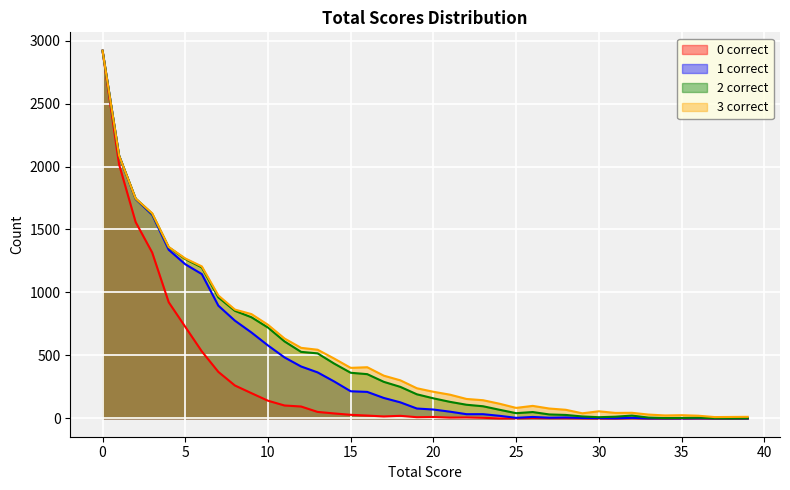

The value of 2 correct at 0 is 4499. True or false?

False